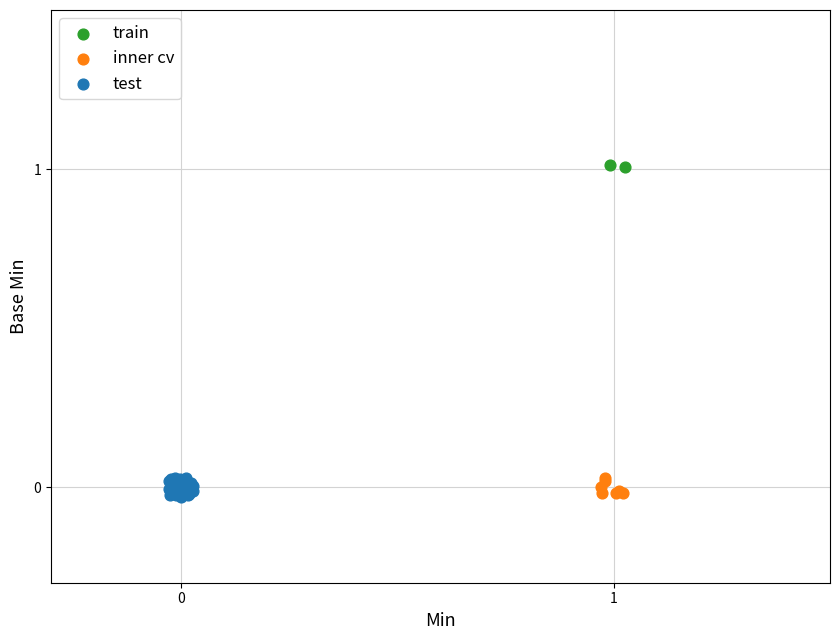

What are all the series names shown in the legend?

train, inner cv, test